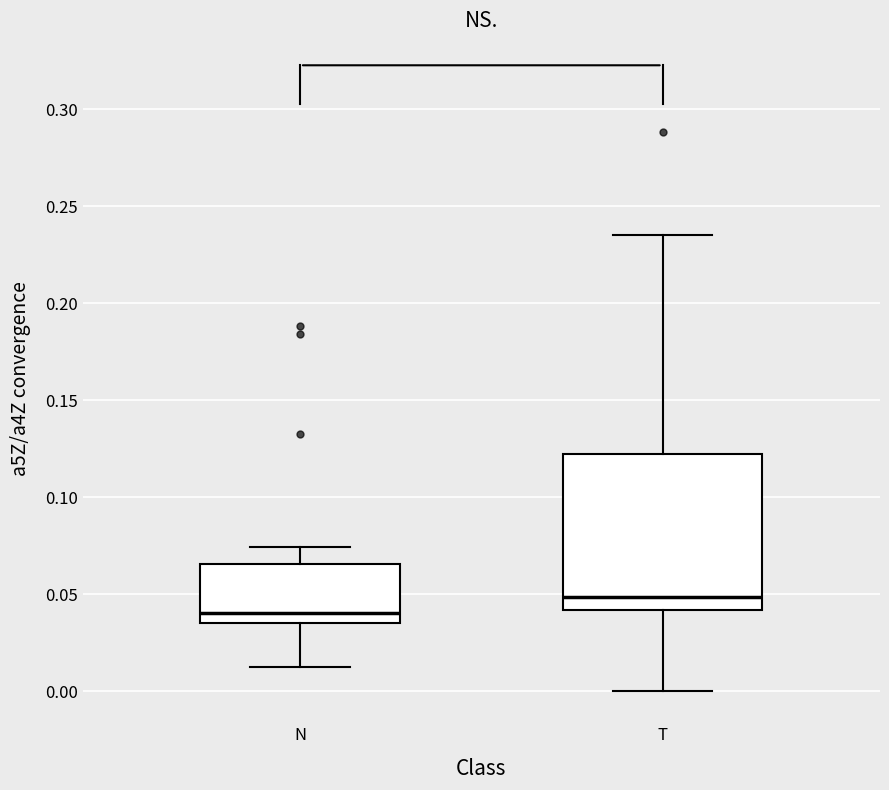

Reading left to right, read every box against the y-axis: the position of its median line, the range the box covers, and the ends of its whiskers. The values are not printed on the chart, so give them approximately, as read against the axis.

N: median 0.040, box 0.035 to 0.065, whiskers 0.015 to 0.075
T: median 0.050, box 0.040 to 0.120, whiskers 0.000 to 0.235